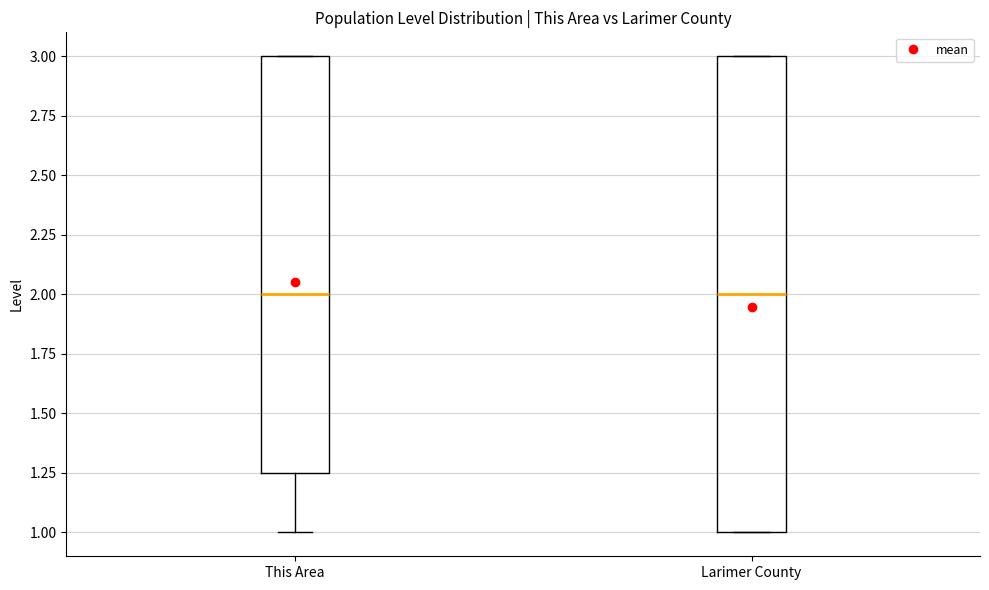

Reading left to right, read every box against the y-axis: the position of its median line, the range the box covers, and the ends of its whiskers. The values are not printed on the chart, so give them approximately, as read against the axis.

This Area: median 2.00, box 1.25 to 3.00, whiskers 1.00 to 3.00
Larimer County: median 2.00, box 1.00 to 3.00, whiskers 1.00 to 3.00